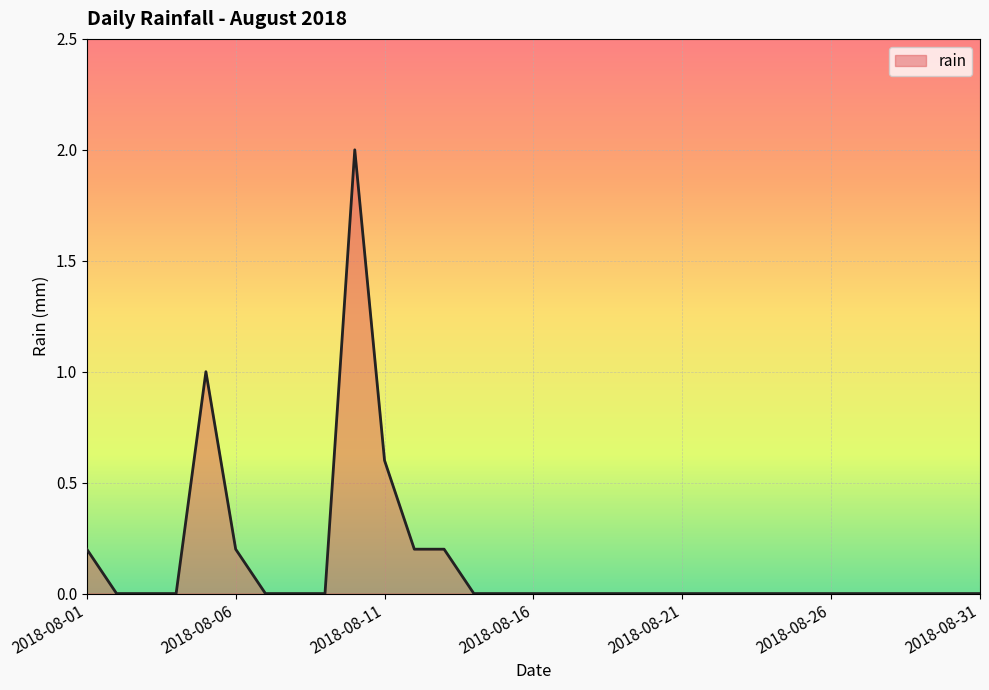

What is the difference between the maximum and minimum values?

2.0